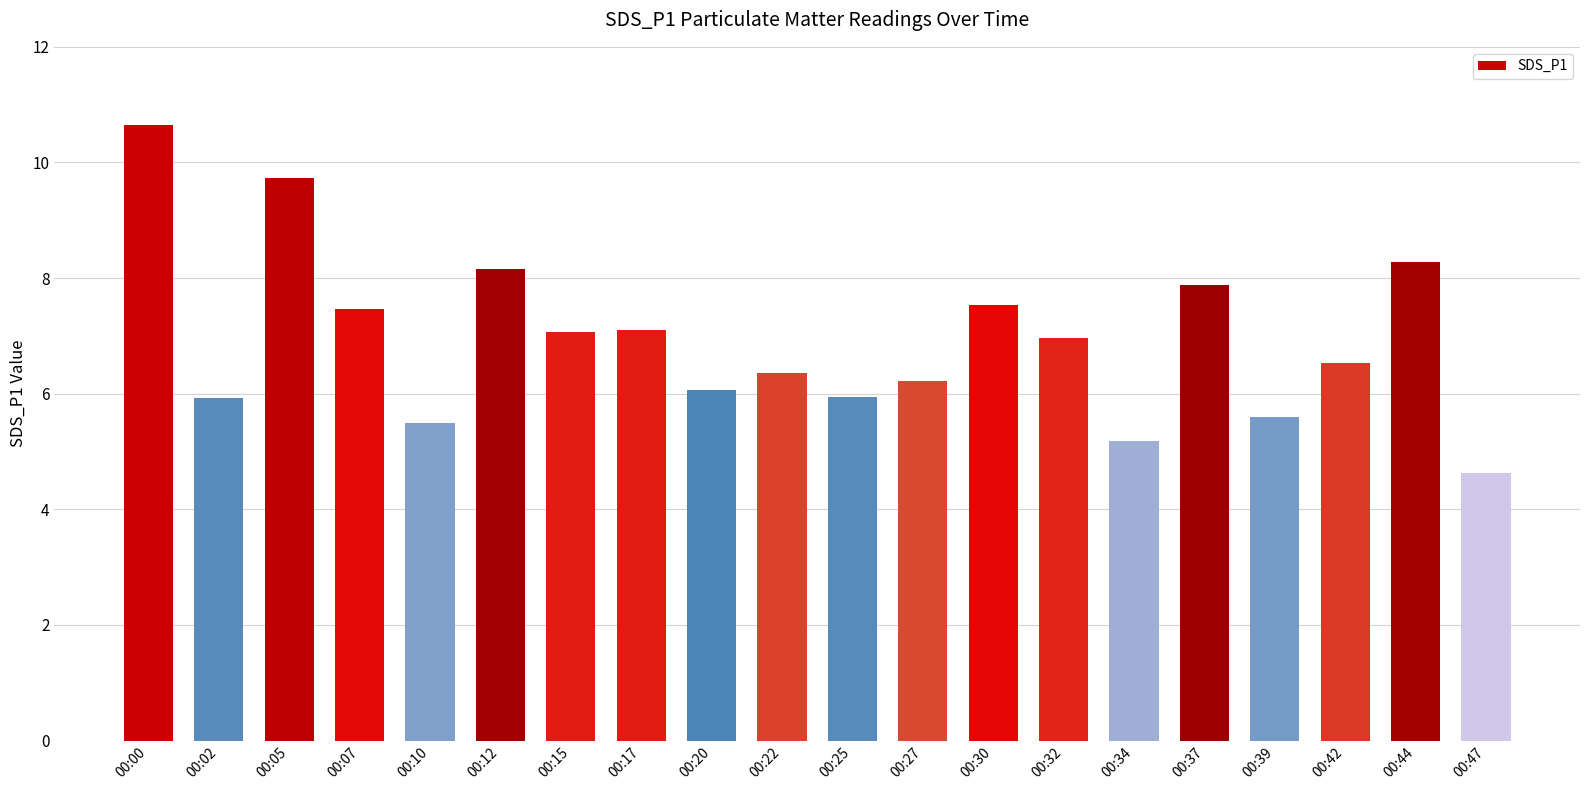

What is the value of the 14th bar from the left?

7.0